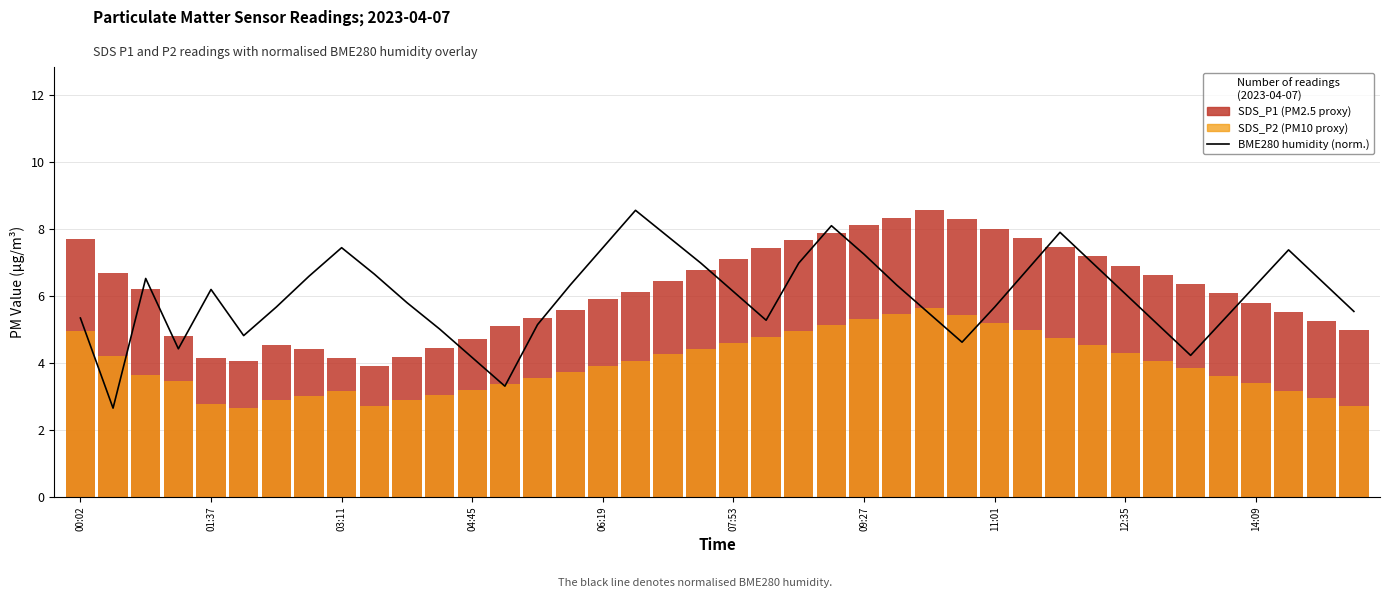

How many data points in SDS_P2 (PM10 proxy) are less than 3?

7